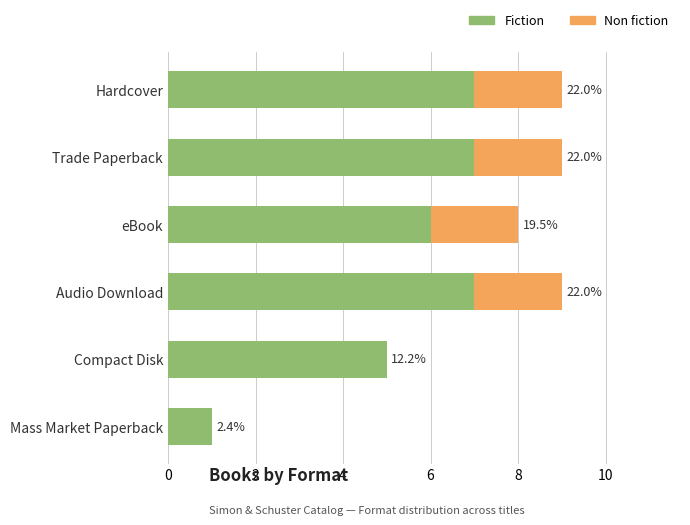

What is the maximum value for Fiction?

7